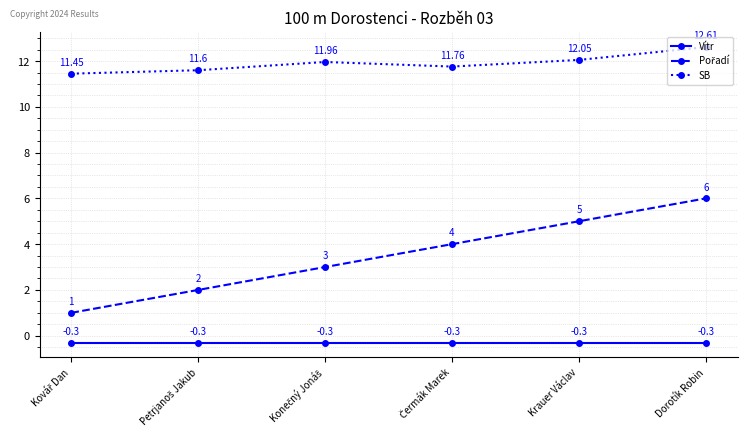

How many interior local peaks does the SB series have?

1